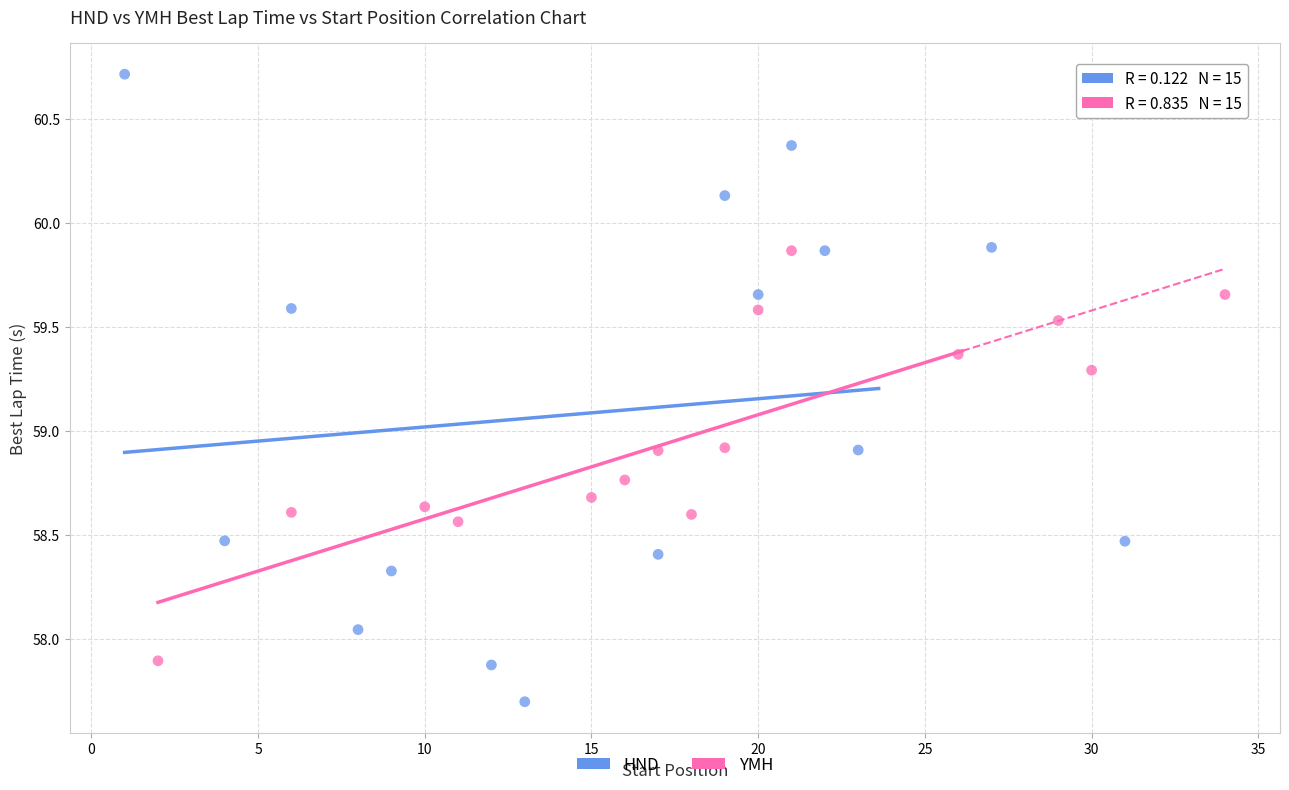

Which series has the largest Y range (max minus min)?

HND